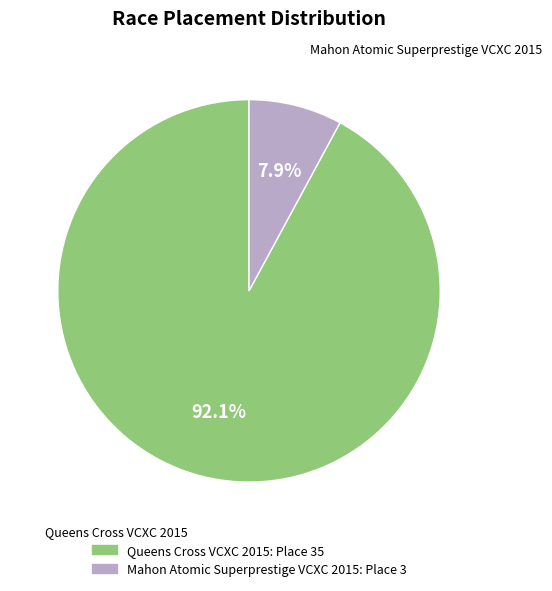

Rank the categories by value from lowest to highest.

Mahon Atomic Superprestige VCXC 2015, Queens Cross VCXC 2015